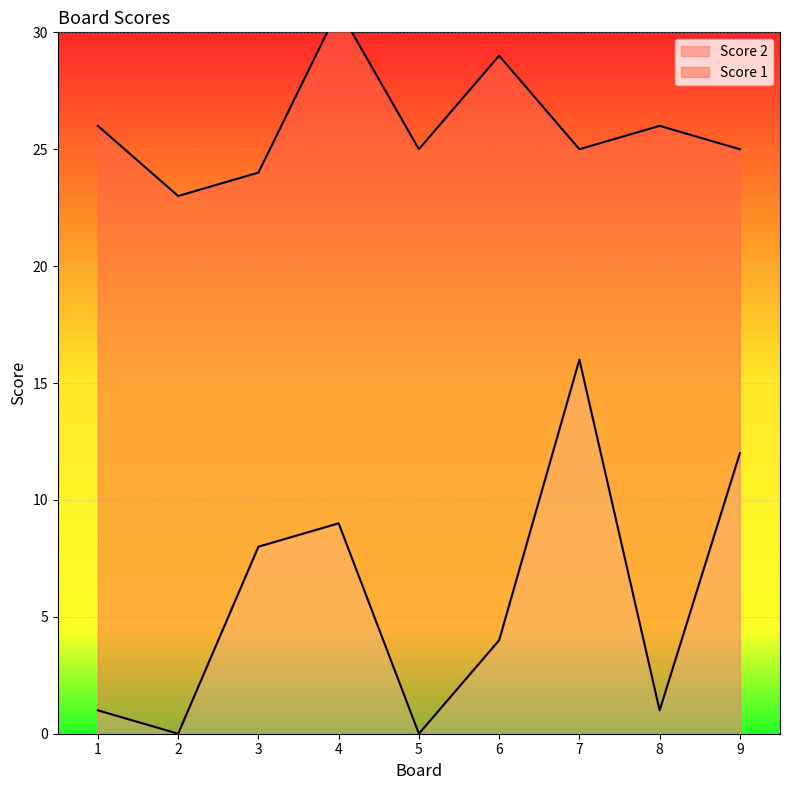

What is the difference between the maximum and minimum values?

16